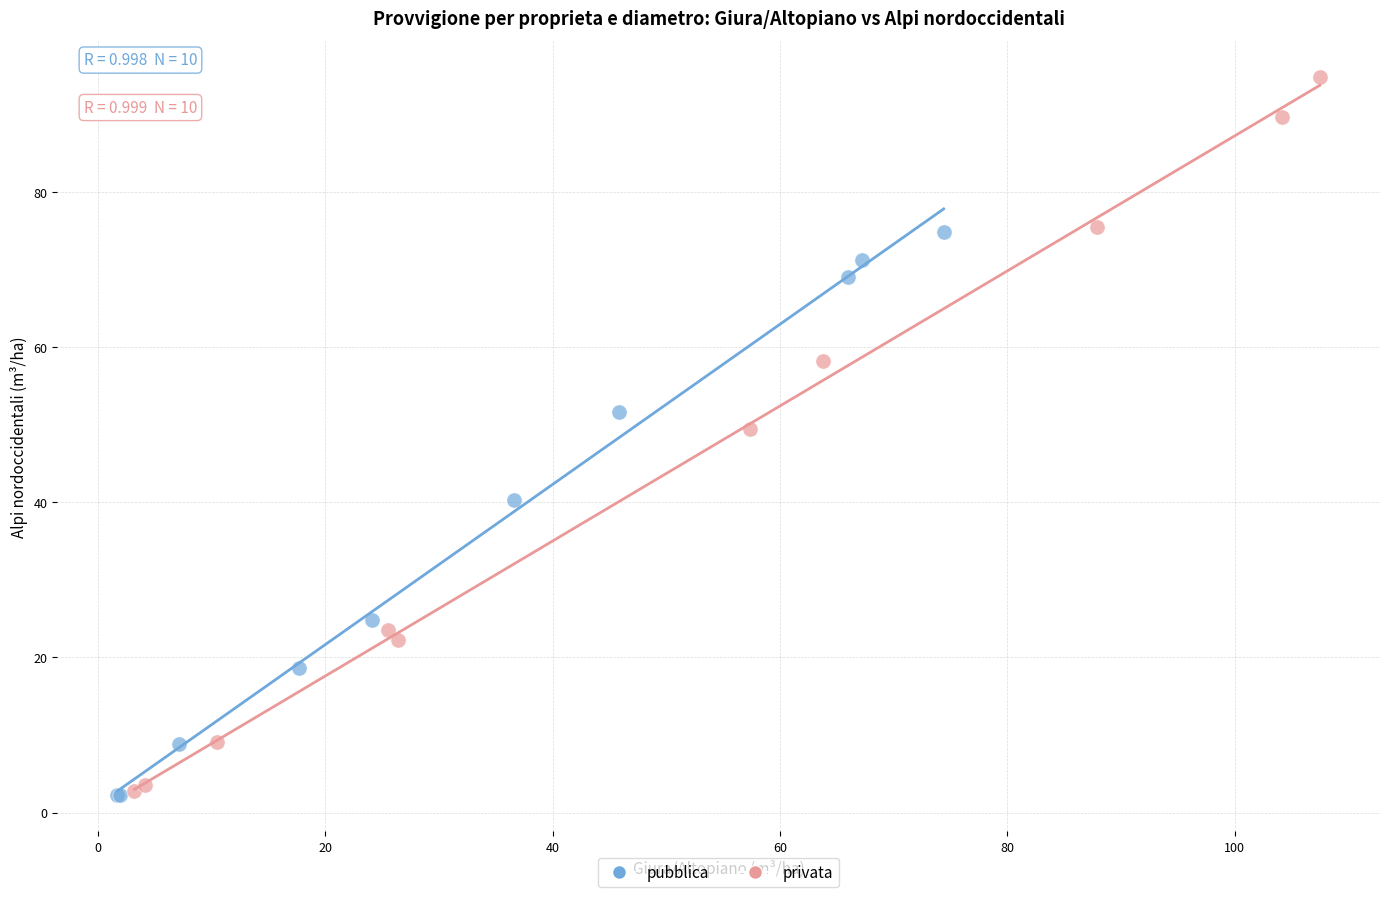

Which series contains the highest Y value?

privata